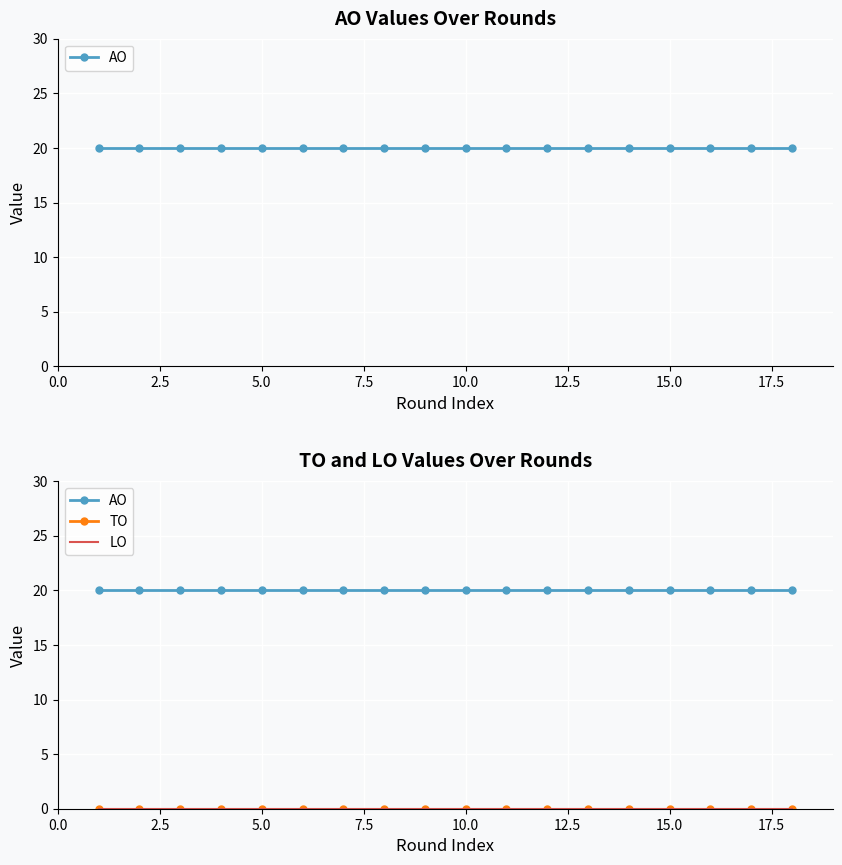

True or false: LO has a value of 0 at 5.0.

True